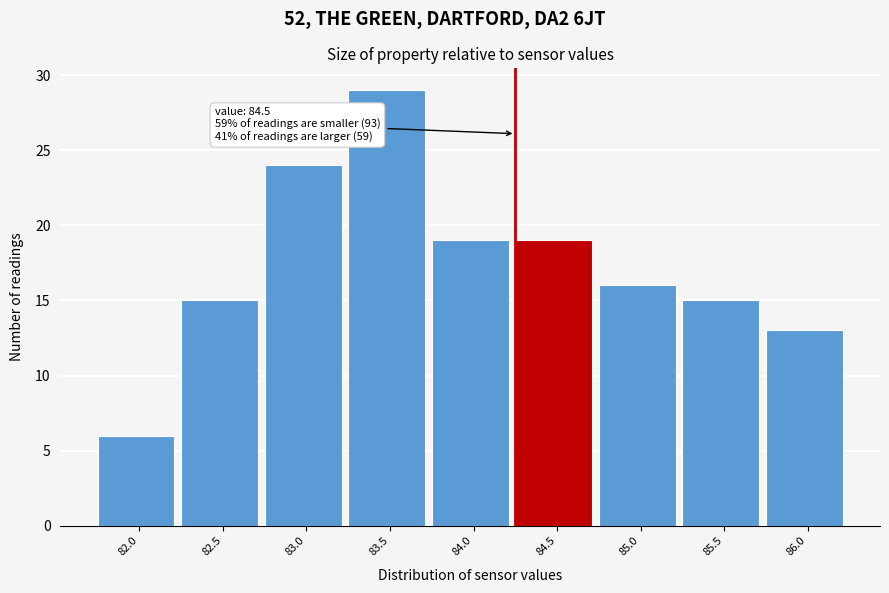

Reading right to left, what are all the values shown in this chart?

86.0=13	85.5=15	85.0=16	84.5=19	84.0=19	83.5=29	83.0=24	82.5=15	82.0=6